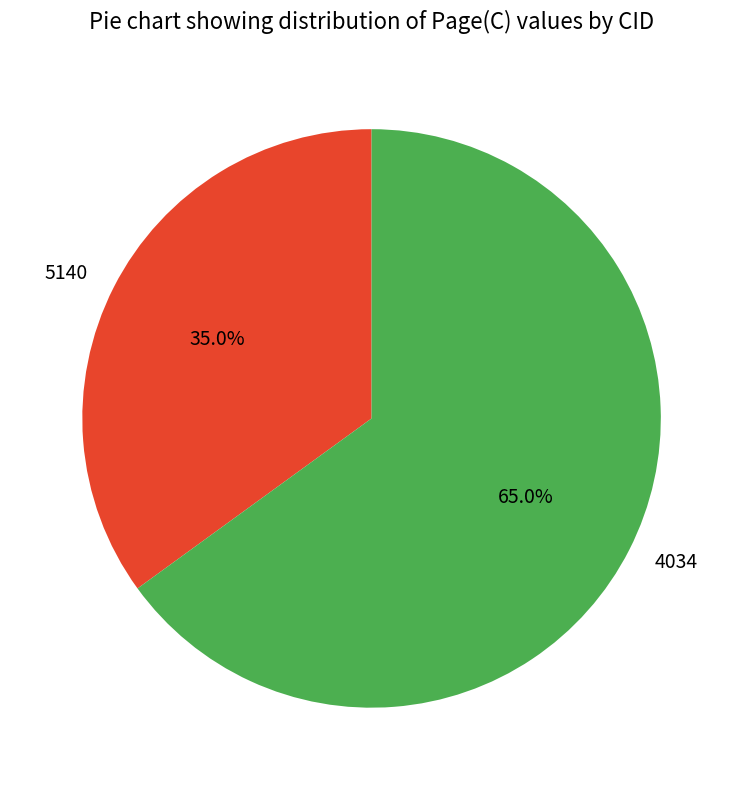

To the nearest percent, what is the difference between the 4034 and 5140 slice percentages?

30%